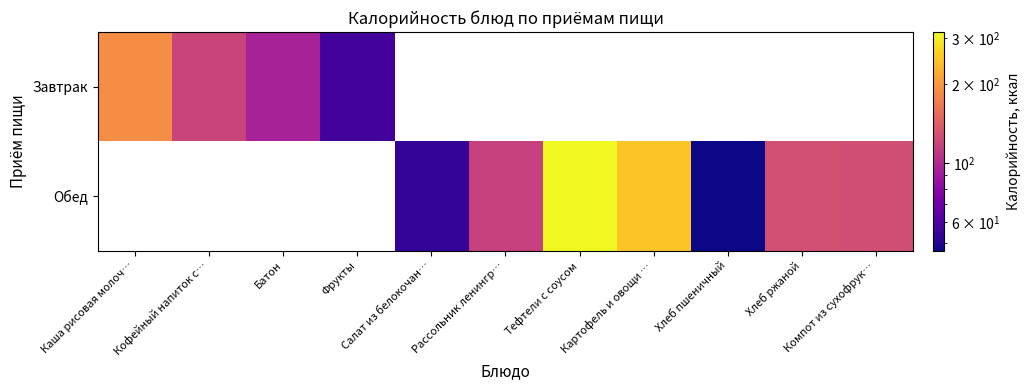

Count the number of categories in the chart.

11